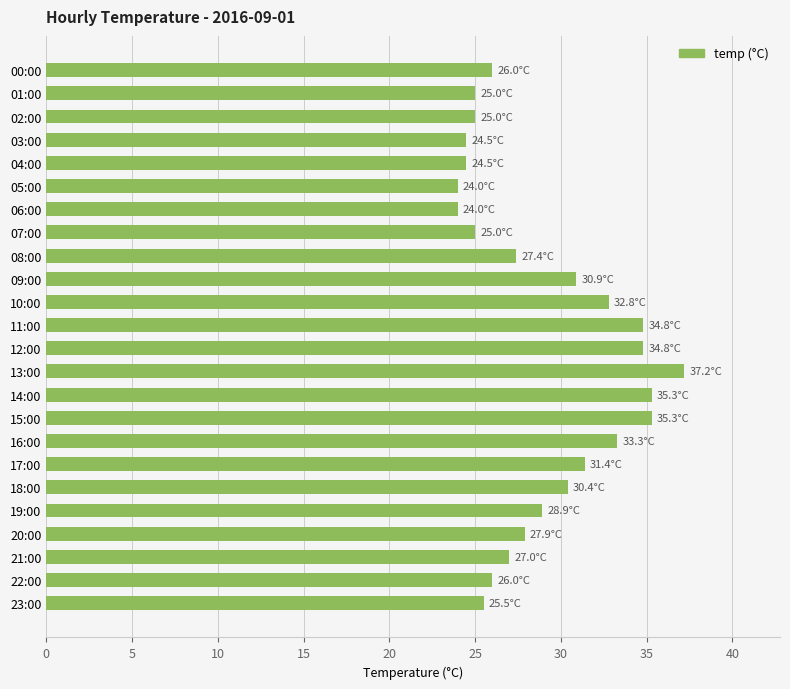

What is the ratio of the value at 20:00 to the value at 03:00?

1.1